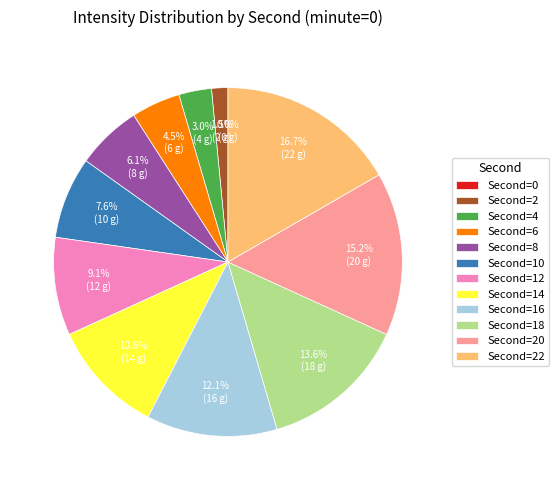

Does any single category account for the majority?

No